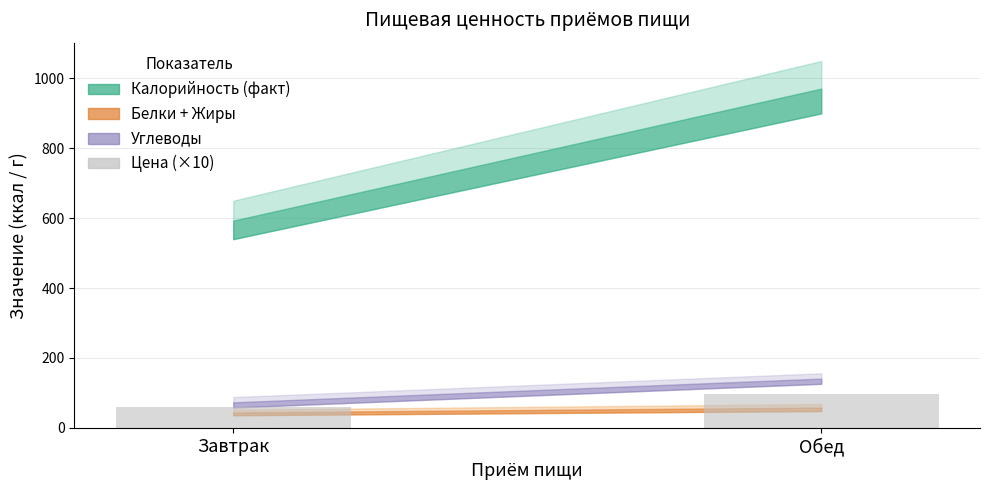

Are the bars horizontal?

No